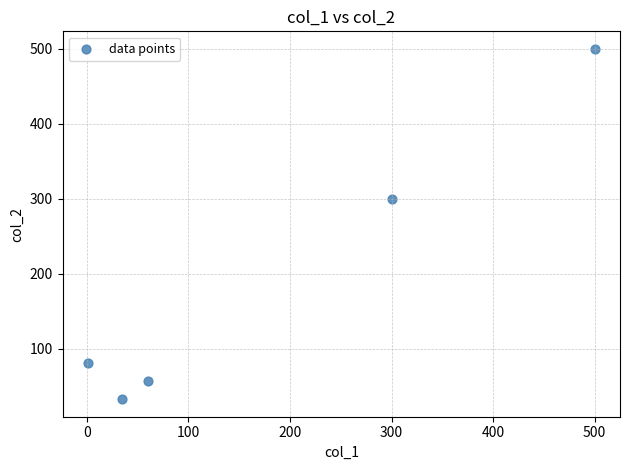

What Y value in the scatter plot is closest to 266?

300